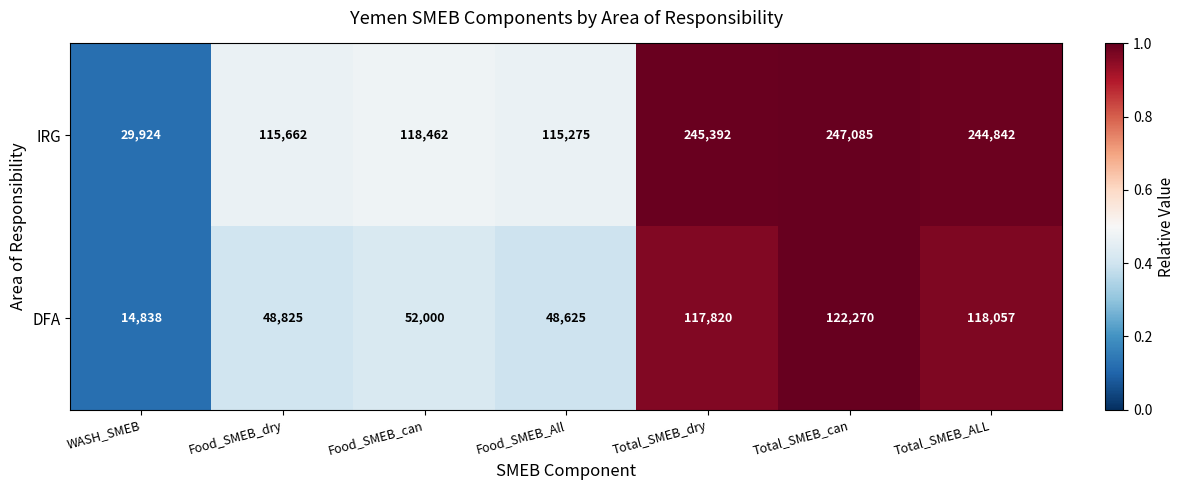

Which series changed the most between Food_SMEB_All and Total_SMEB_can?

IRG